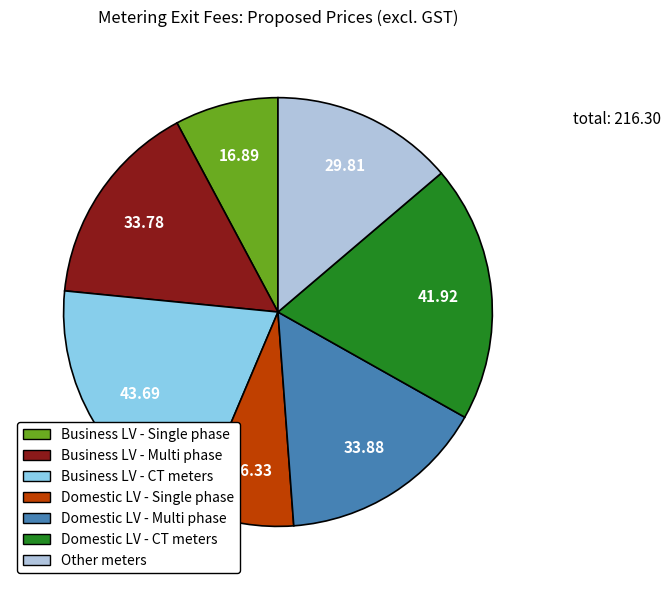

Count the number of slices in the pie.

7